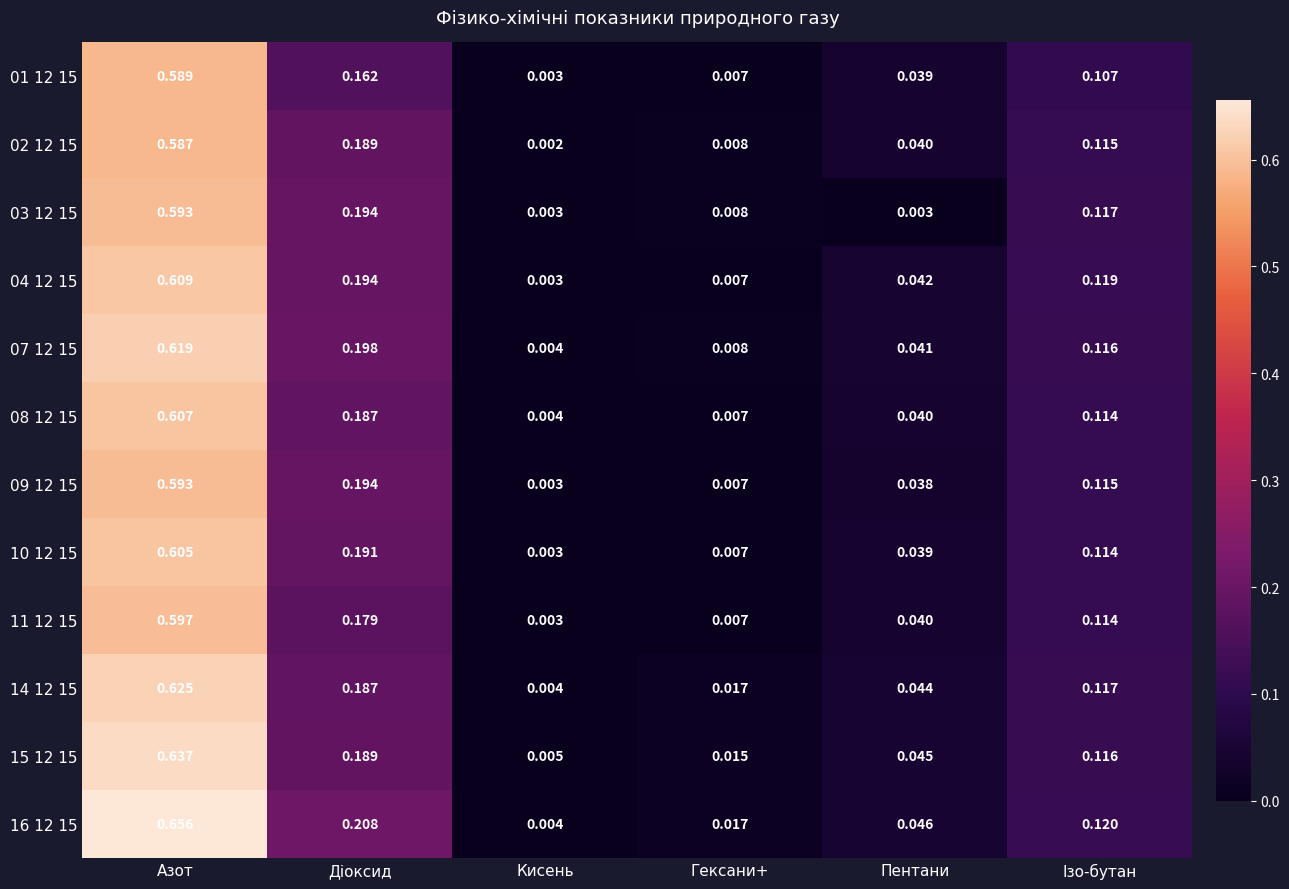

Rank the categories by 10 12 15 value from lowest to highest.

Кисень, Гексани+, Пентани, Ізо-бутан, Діоксид, Азот